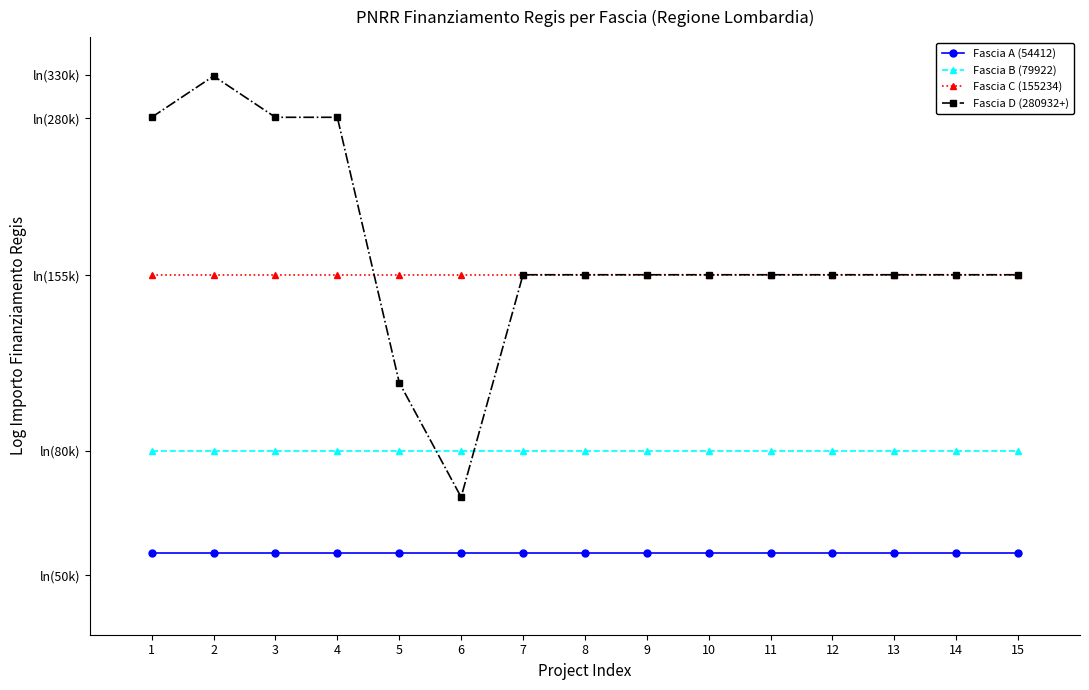

List the labels in order of Fascia D (280932+) value, largest first.

2, 1, 3, 4, 7, 8, 9, 10, 11, 12, 13, 14, 15, 5, 6